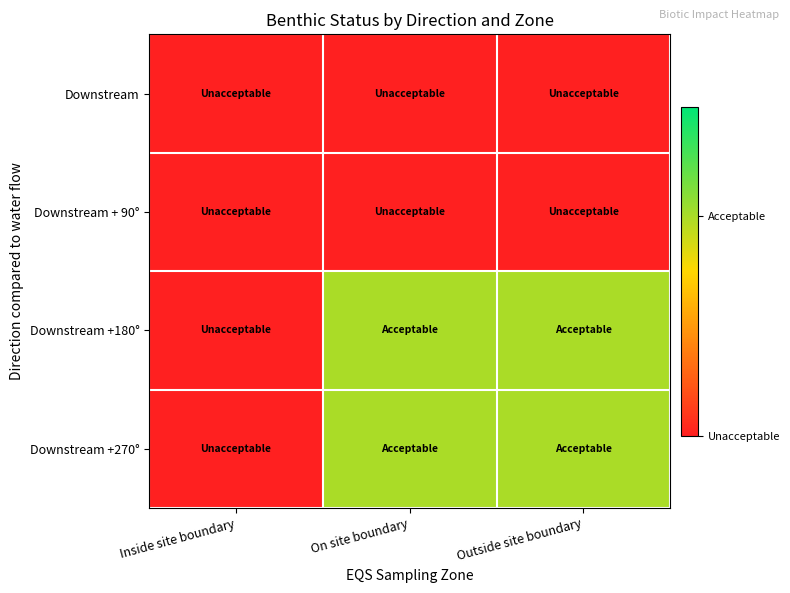

Reading left to right, list all the values displayed in this chart.

Downstream: Inside site boundary=1	On site boundary=1	Outside site boundary=1
Downstream + 90°: Inside site boundary=1	On site boundary=1	Outside site boundary=1
Downstream +180°: Inside site boundary=1	On site boundary=3	Outside site boundary=3
Downstream +270°: Inside site boundary=1	On site boundary=3	Outside site boundary=3